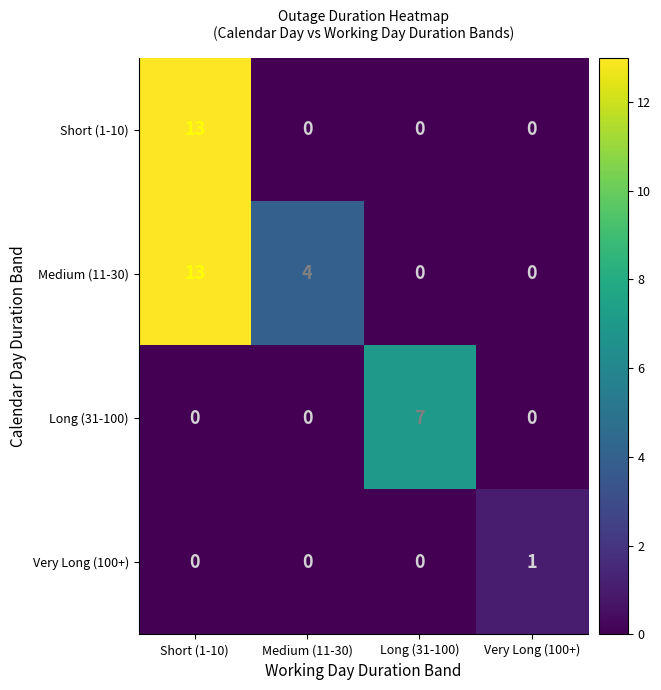

What is the highest value of the Long (31-100) series?

7